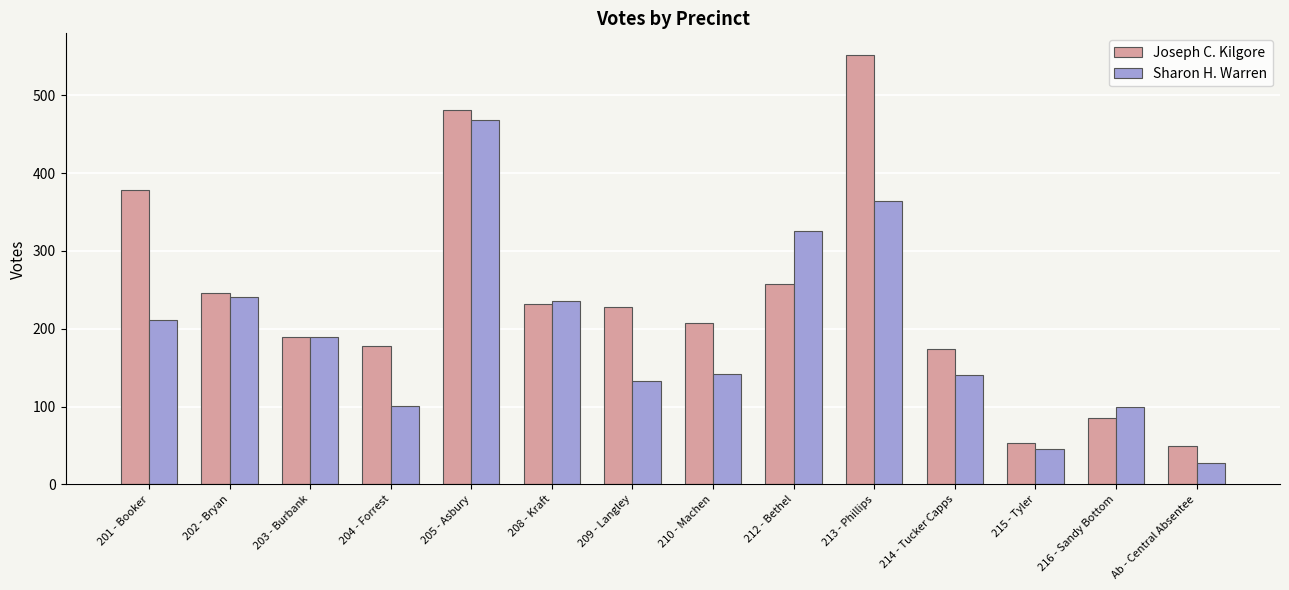

Read the Sharon H. Warren value at 214 - Tucker Capps, to the nearest 50.

150